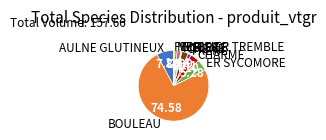

Which slice is the largest?

BOULEAU